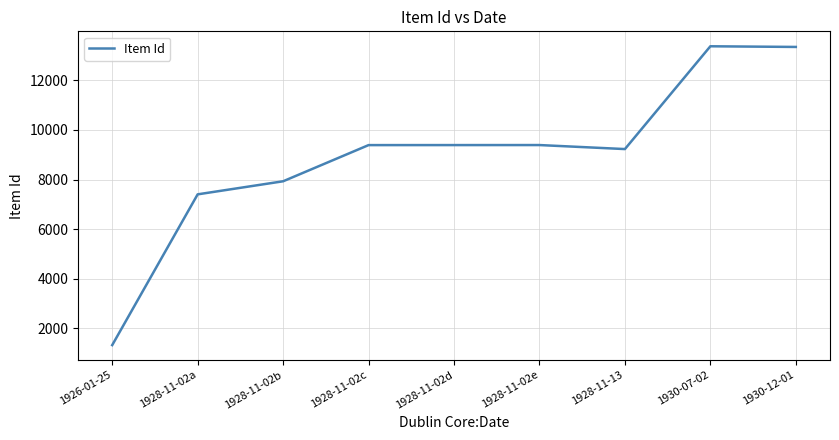

What is the change in value from 1928-11-02b to 1928-11-02e?

+1461